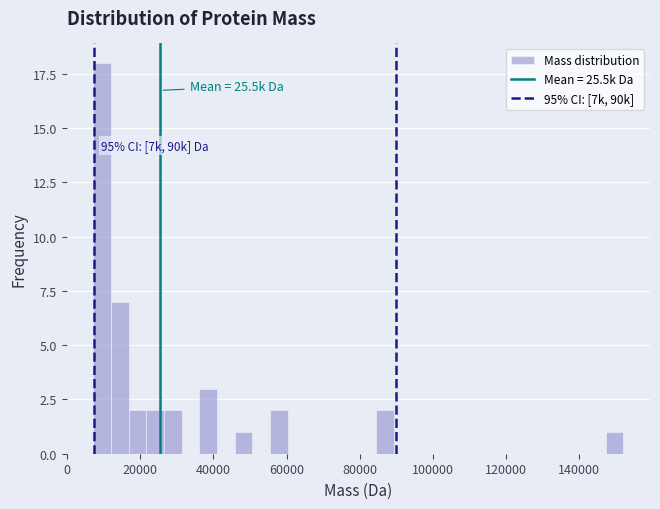

Around what value on the x-axis is the tallest bar? Give the approximate position of its centre, as read against the axis.

10000